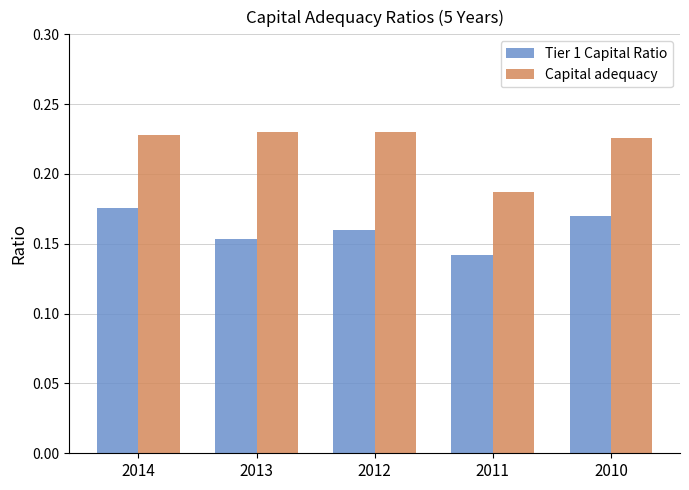

Rank the categories by Tier 1 Capital Ratio value from highest to lowest.

2014, 2010, 2012, 2013, 2011